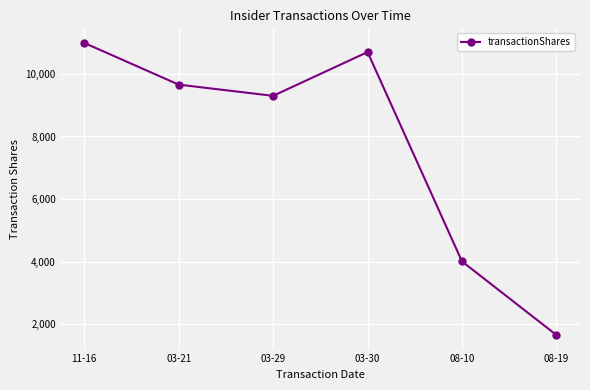

Approximately how many times larger is the value at 03-29 compared to 11-16?

0.8